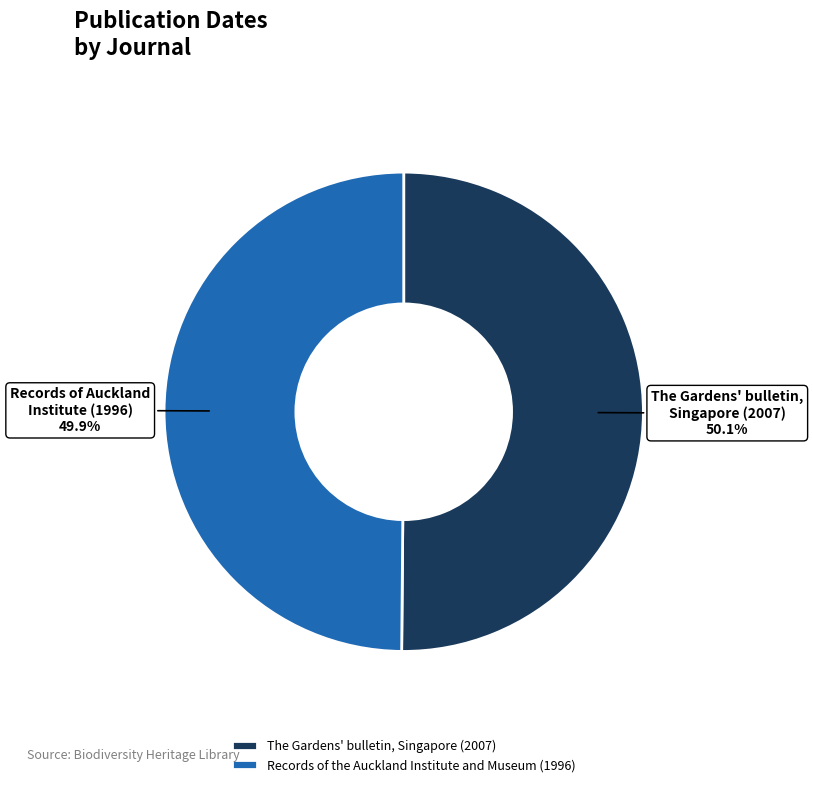

How many segments does this pie chart have?

2